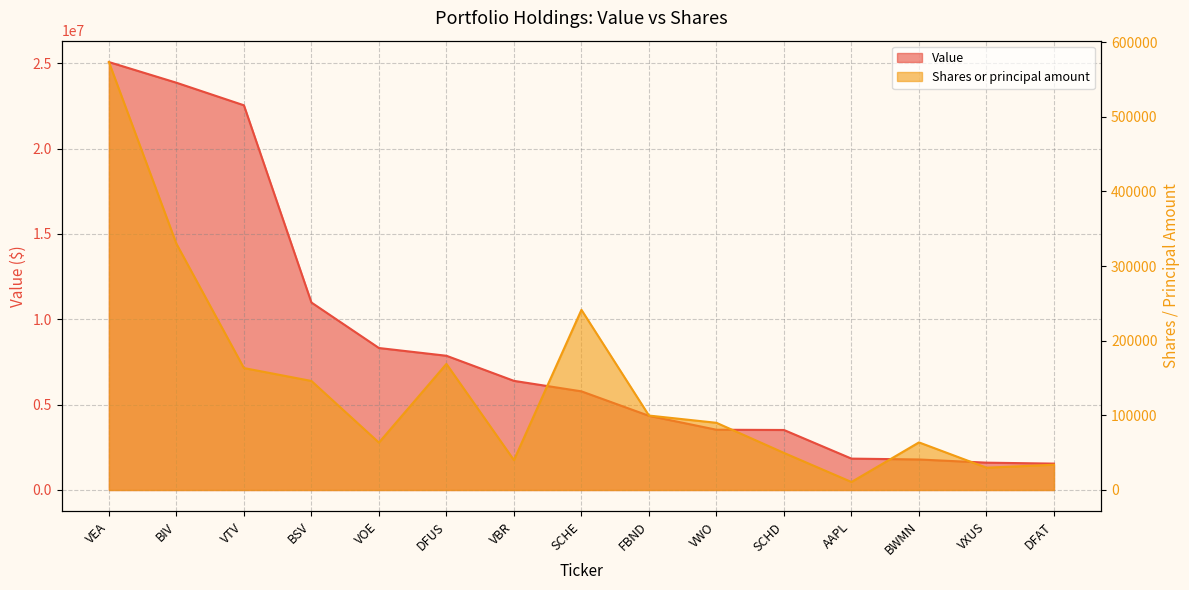

How many distinct data groups are displayed?

2